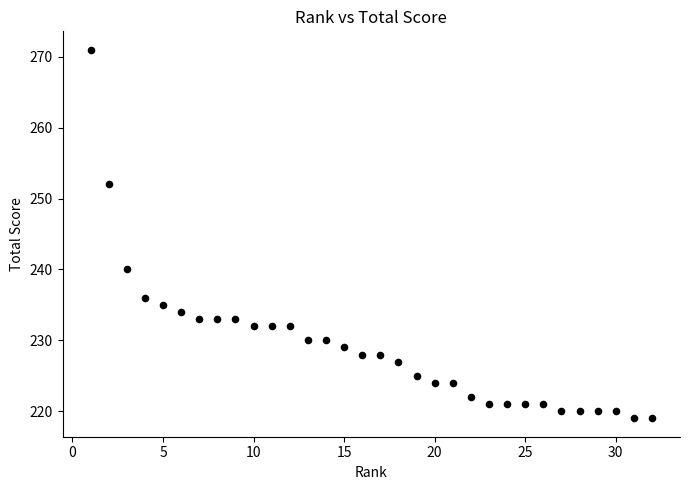

What is the range of Y values (max minus min)?

52